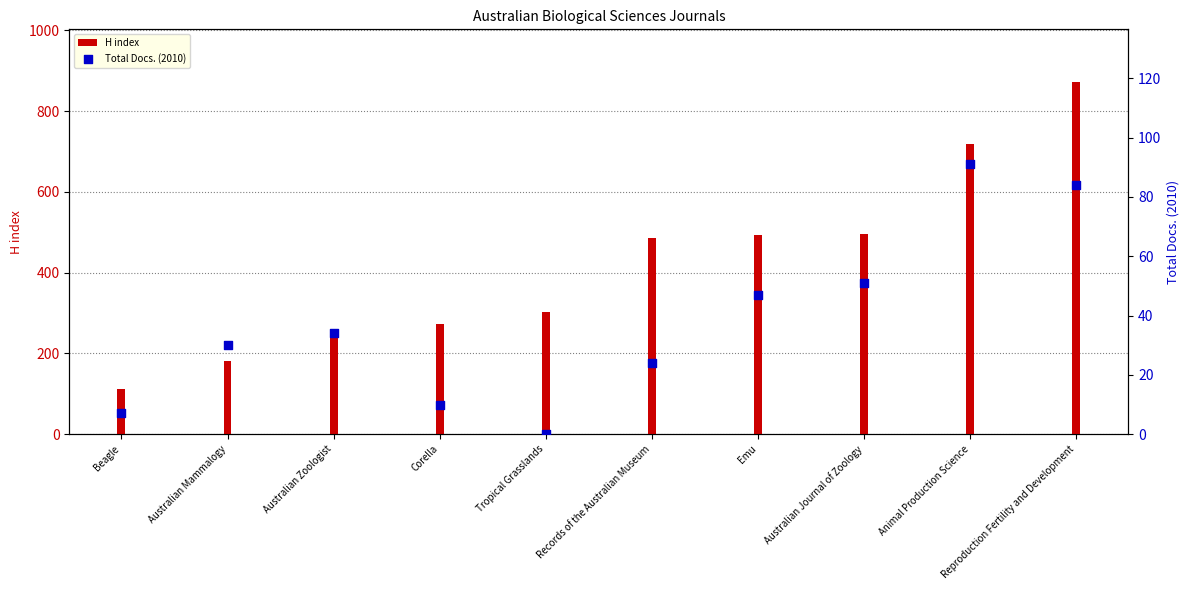

What are all the series names shown in the legend?

H index, Total Docs. (2010)